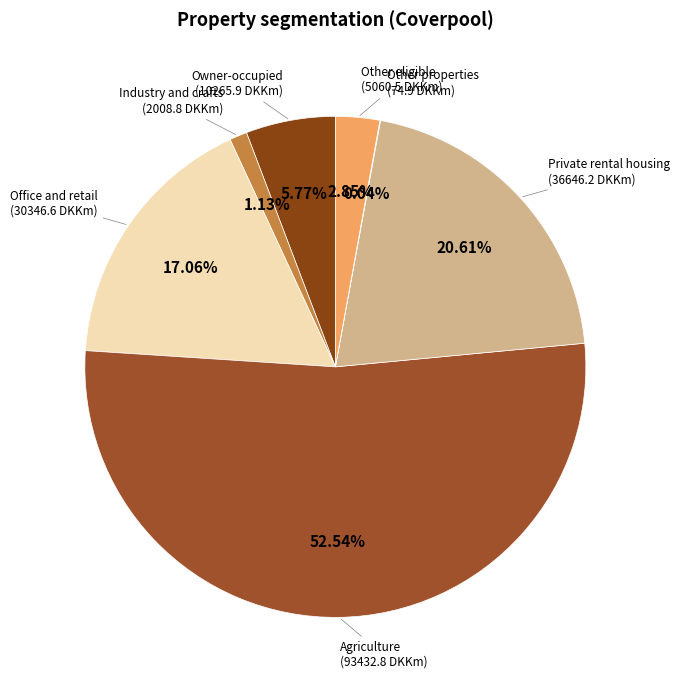

Count the number of slices in the pie.

7